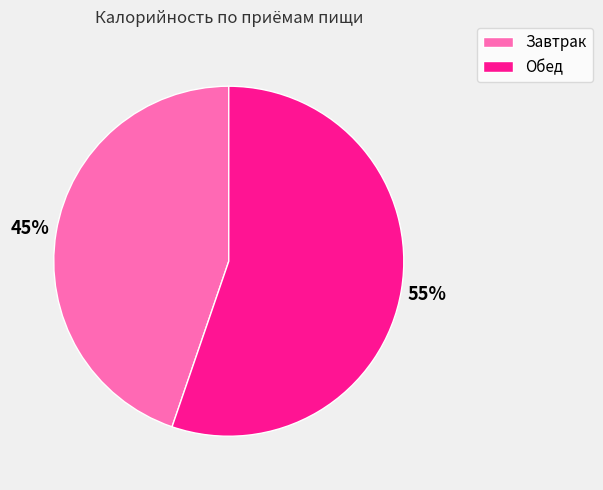

Count the number of slices in the pie.

2